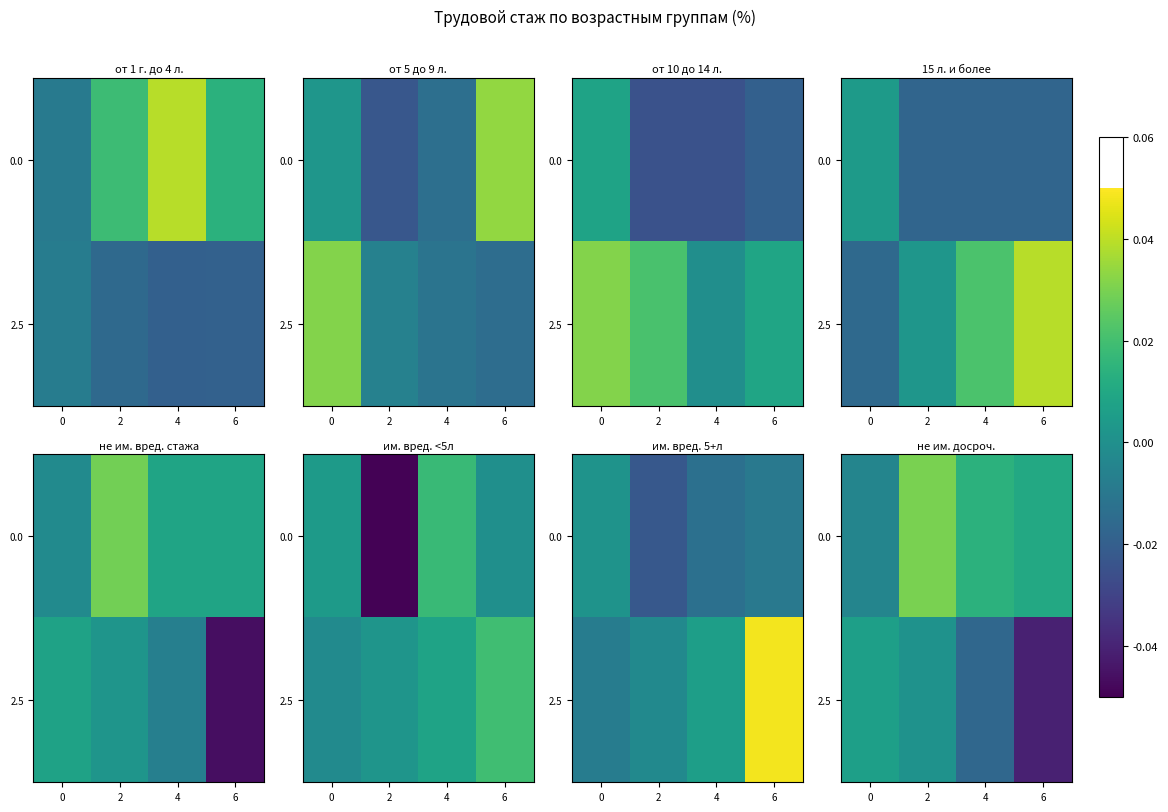

Which category has the lowest value across all series?

6